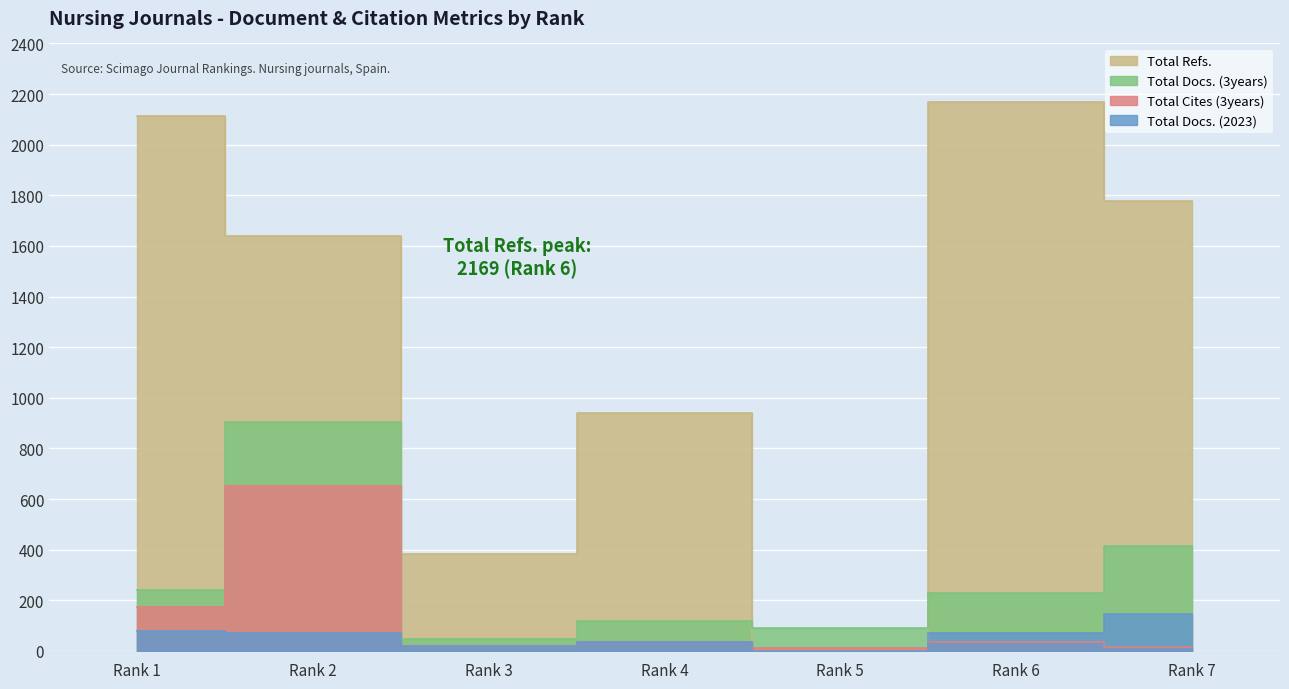

List the series in order of their peak value, highest first.

Total Refs., Total Docs. (3years), Total Cites (3years), Total Docs. (2023)